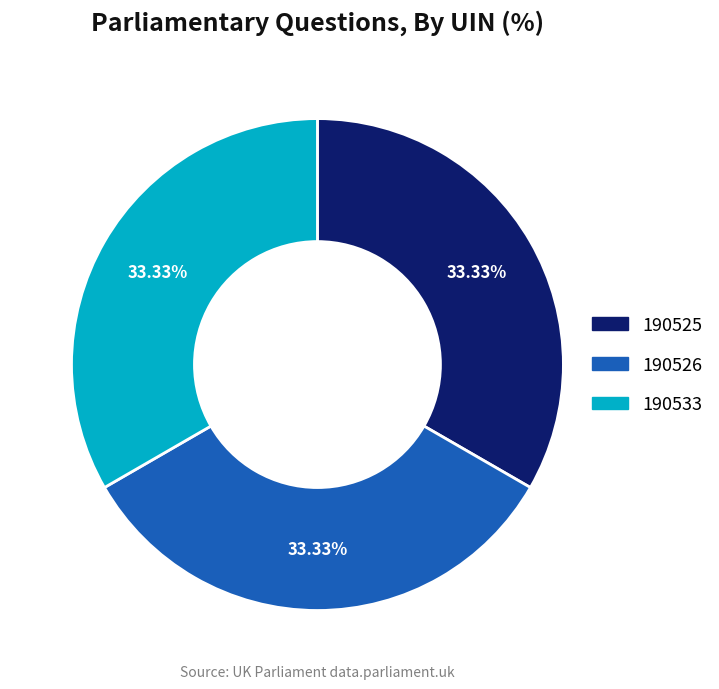

To the nearest percent, what is the average slice percentage?

33%